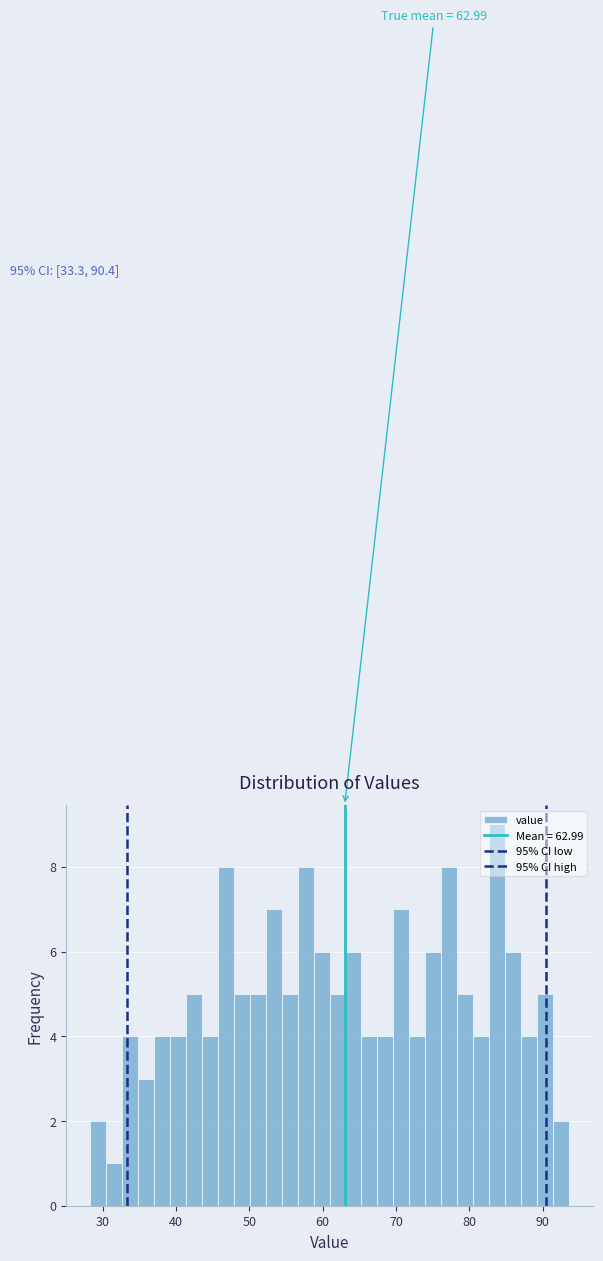

Read against the x-axis, roughly where is the centre of the tallest bar?

84